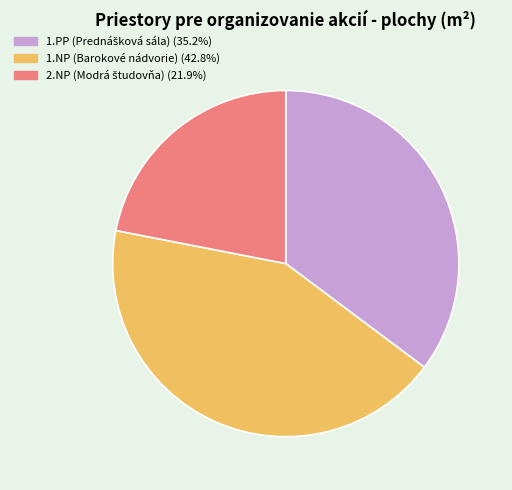

What is the largest slice in the pie chart?

1.NP (Barokové nádvorie)